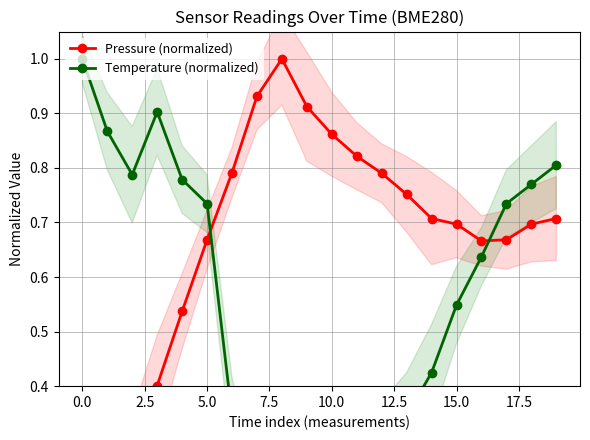

Between 0.0 and 10, which series saw the biggest shift?

Pressure (normalized)